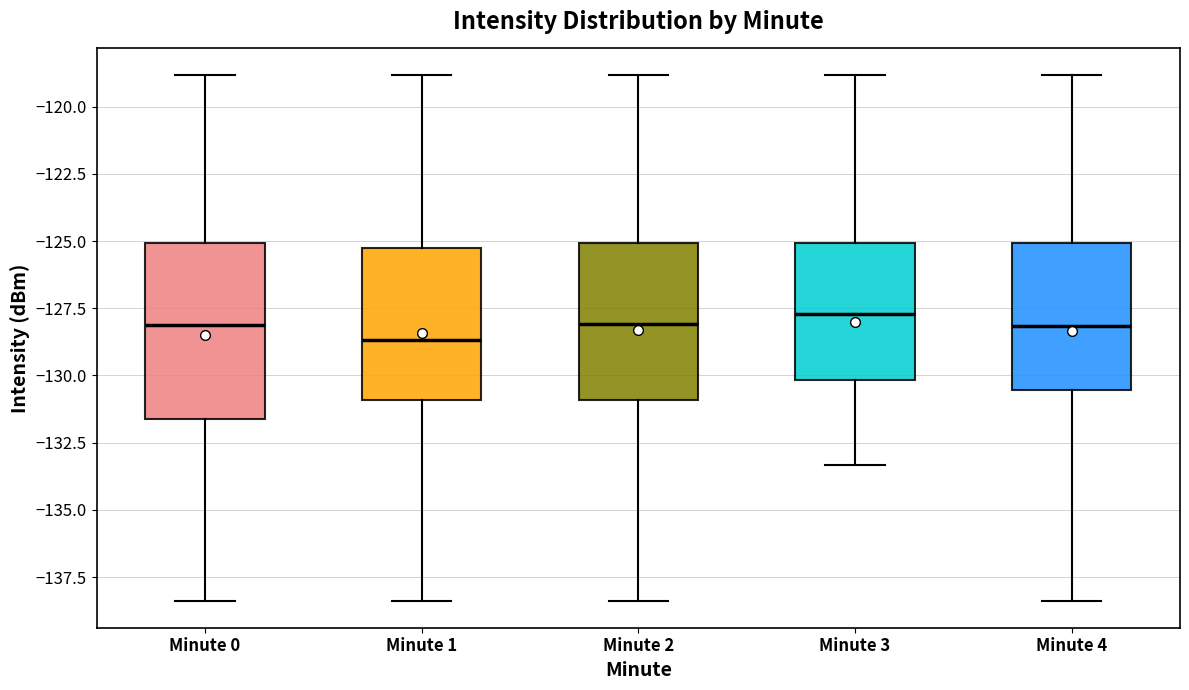

Which box is the tallest, from its lower edge to its upper edge?

Minute 0